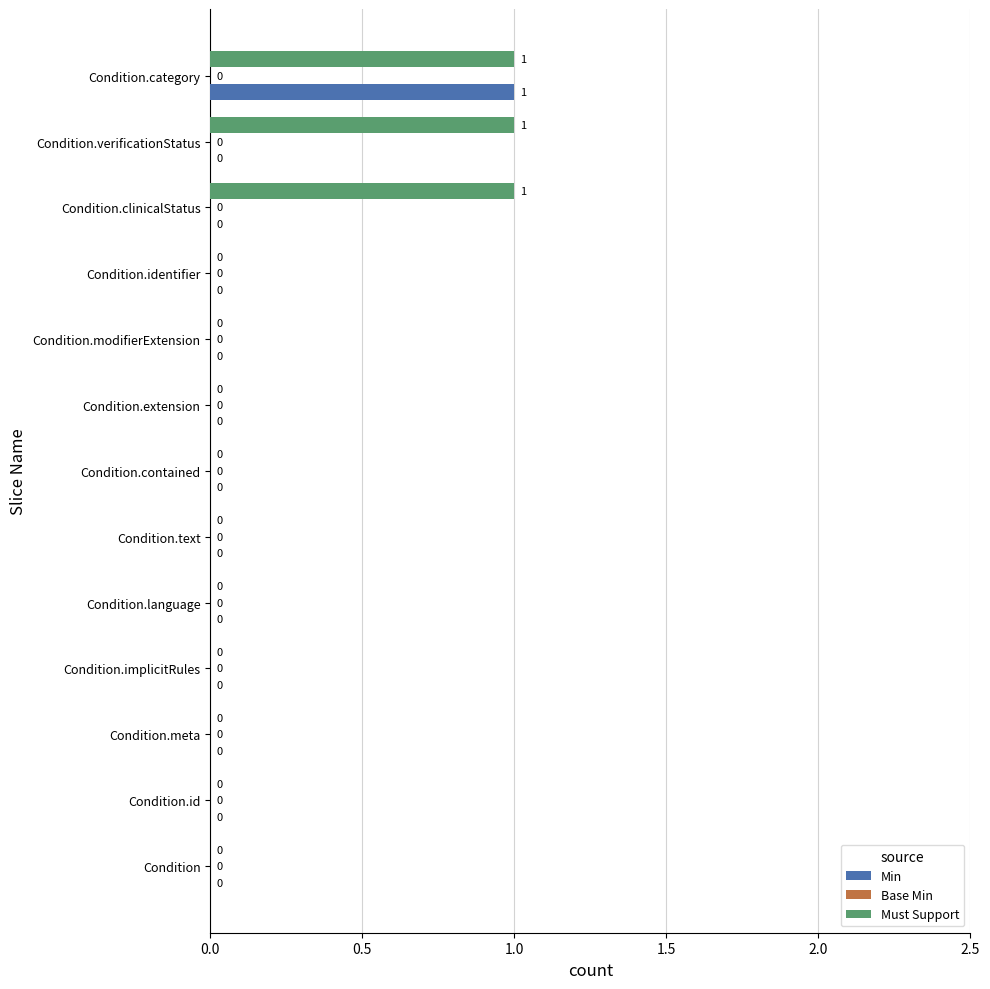

What is the sum of all Must Support values?

3